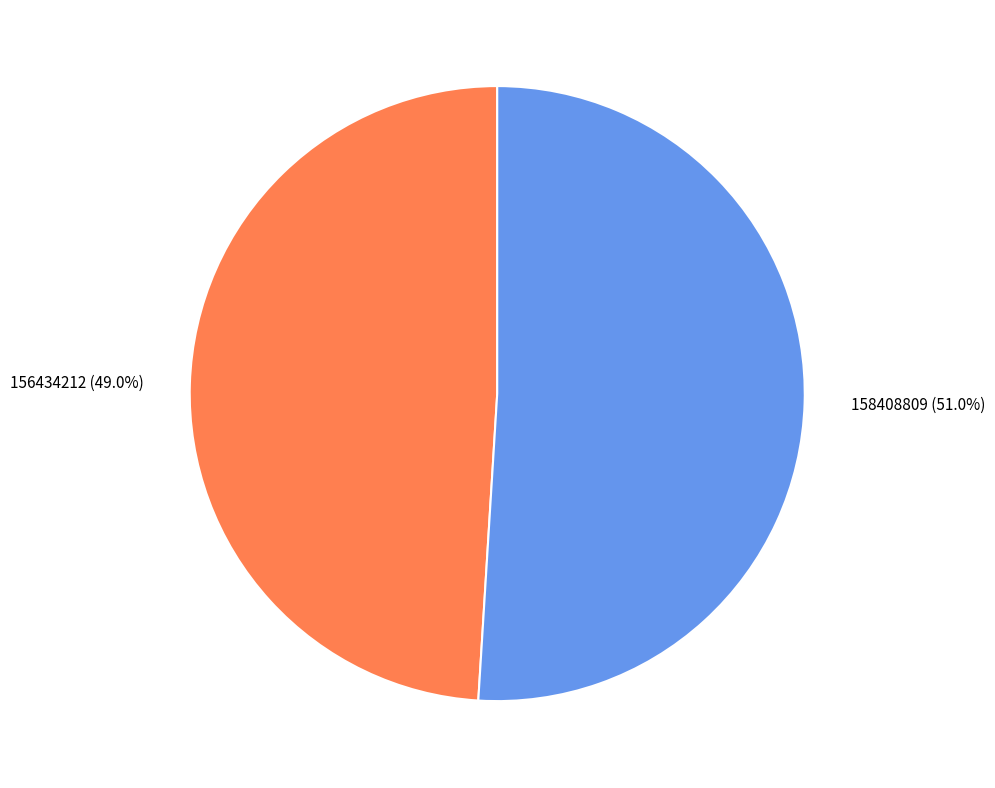

Which category has the smallest portion of the pie?

156434212